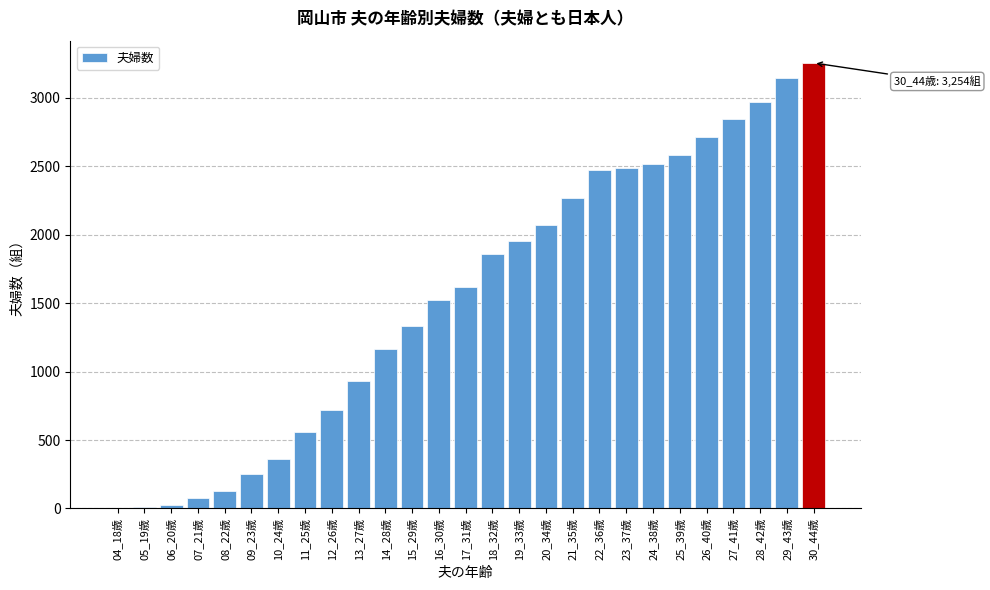

What is the ratio of the value at 13_27歳 to the value at 12_26歳?

1.3